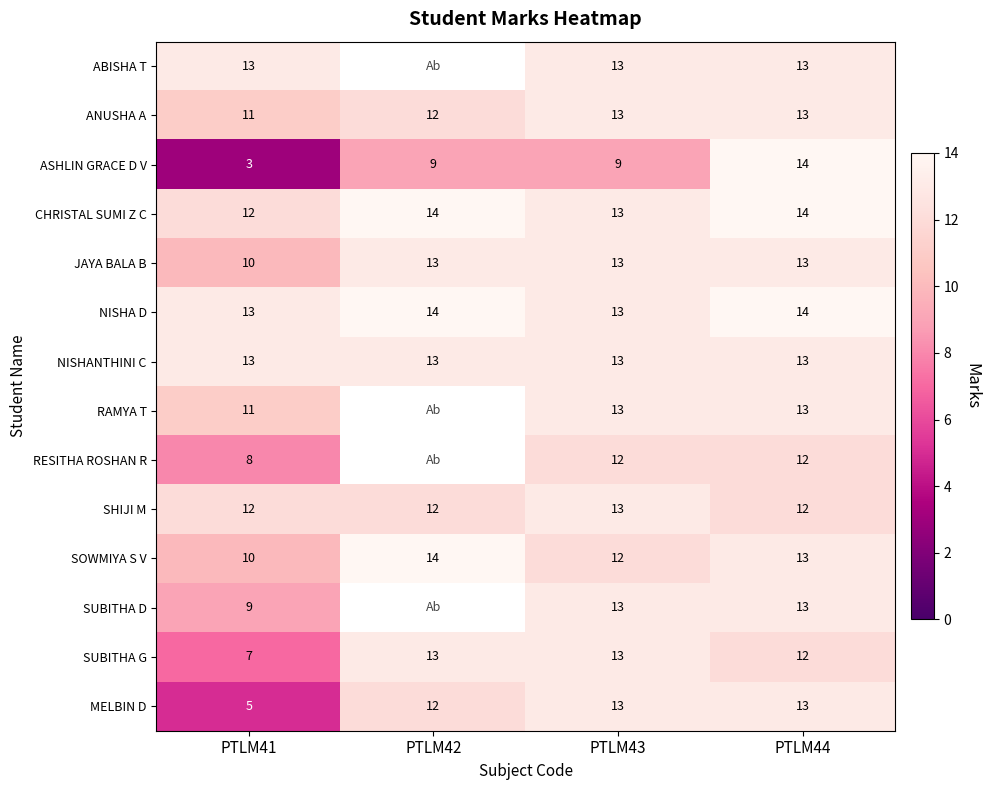

The value of CHRISTAL SUMI Z C at PTLM42 is 9.5. True or false?

False